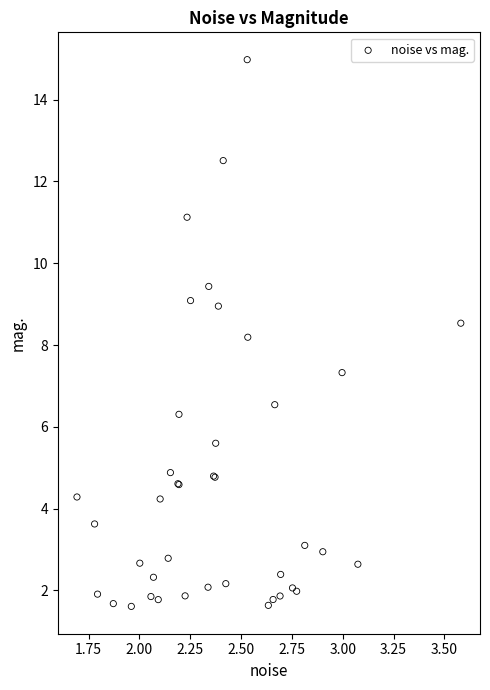

What Y value in the scatter plot is closest to 8?

8.2